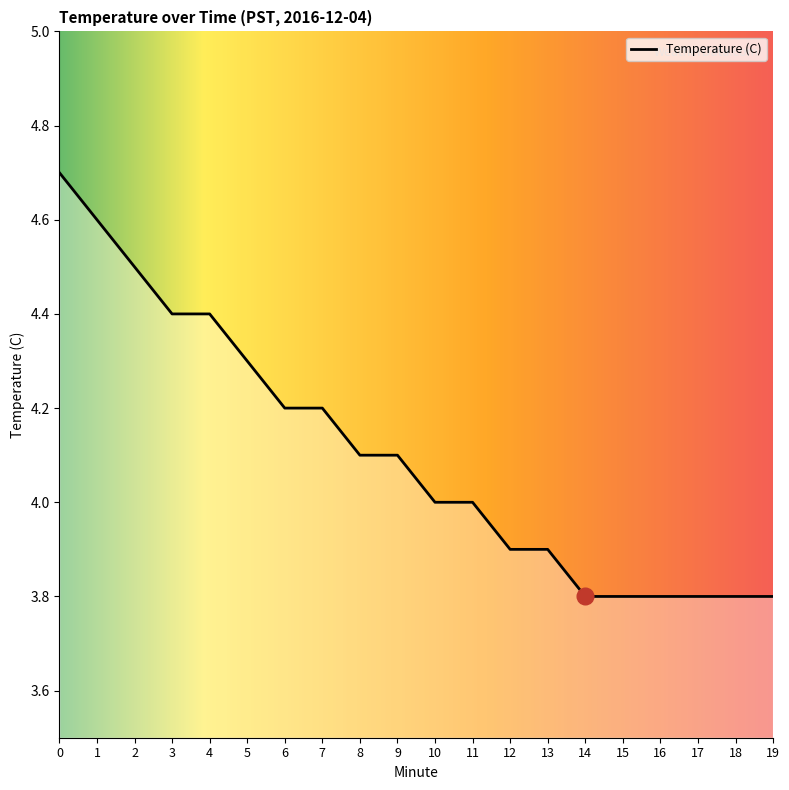

Which has a higher value, 17 or 3?

3